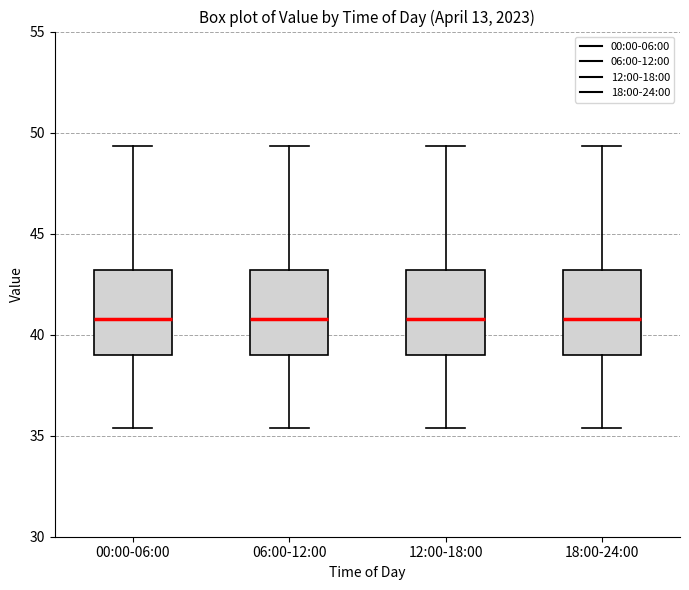

Reading left to right, read every box against the y-axis: the position of its median line, the range the box covers, and the ends of its whiskers. The values are not printed on the chart, so give them approximately, as read against the axis.

00:00-06:00: median 41.0, box 39.0 to 43.0, whiskers 35.5 to 49.5
06:00-12:00: median 41.0, box 39.0 to 43.0, whiskers 35.5 to 49.5
12:00-18:00: median 41.0, box 39.0 to 43.0, whiskers 35.5 to 49.5
18:00-24:00: median 41.0, box 39.0 to 43.0, whiskers 35.5 to 49.5